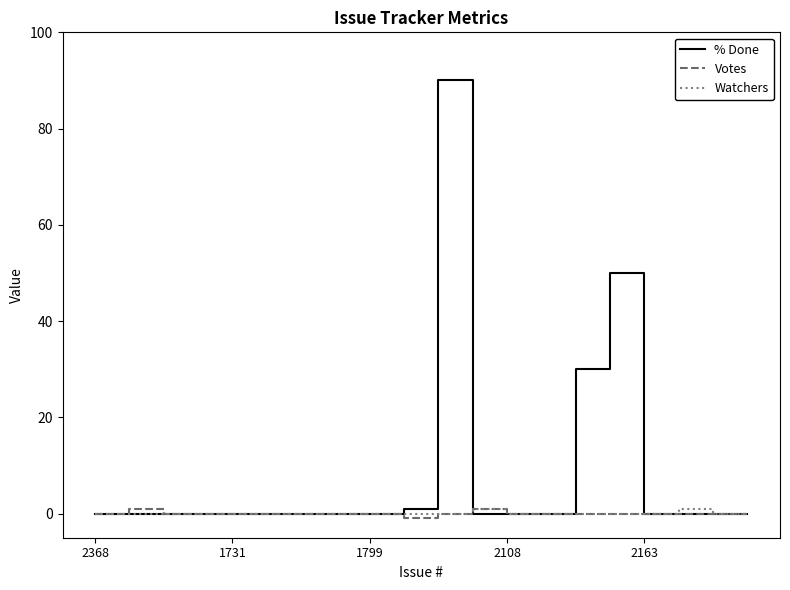

What is the highest value of the % Done series?

90